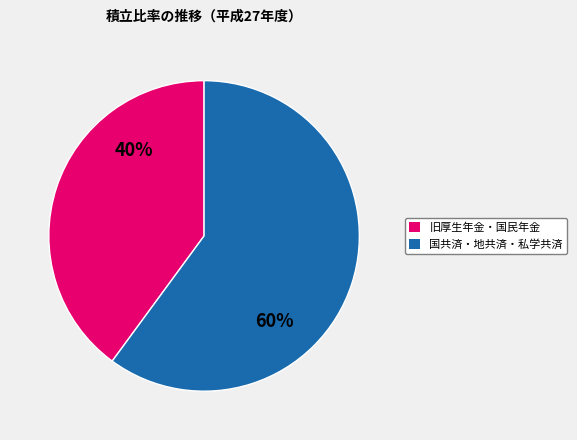

To the nearest percent, what is the average slice percentage?

50%